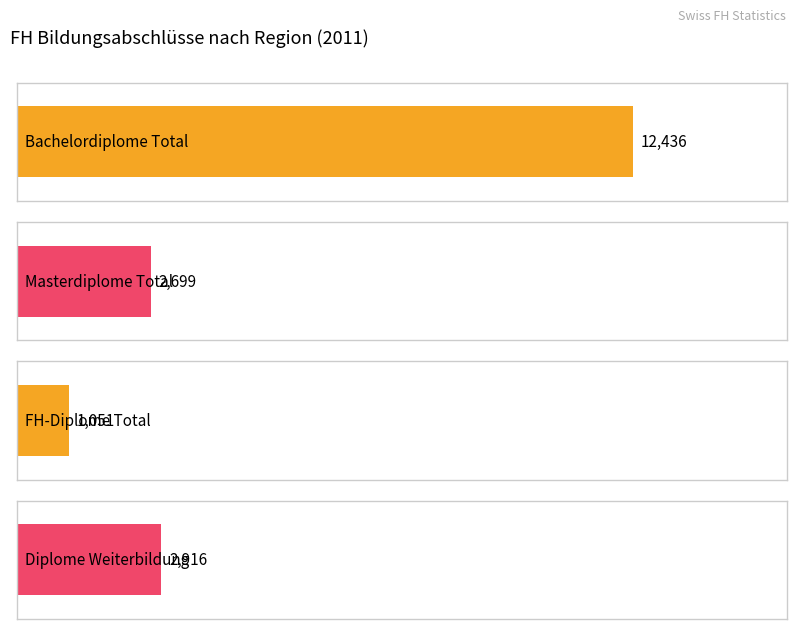

Are the bars grouped side by side (vs. stacked)?

Yes